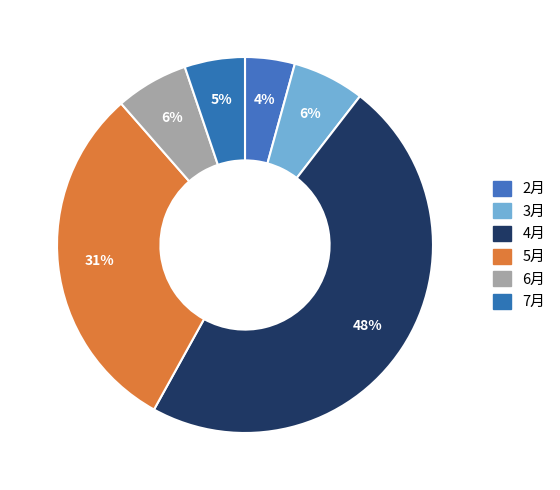

Combined, do 2月 and 4月 account for over 50%?

Yes